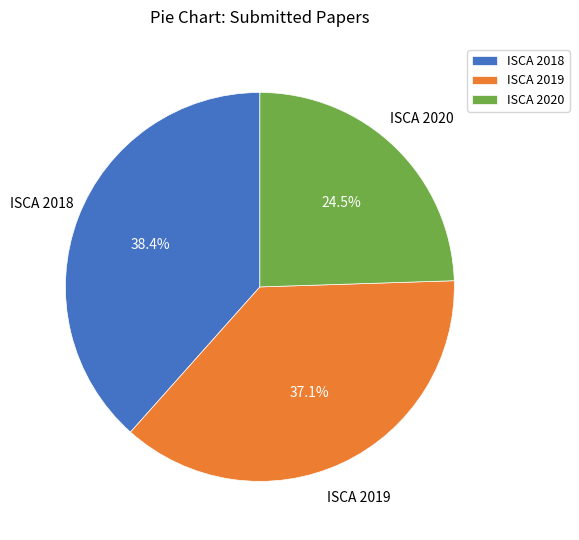

Which has a higher value, ISCA 2020 or ISCA 2018?

ISCA 2018